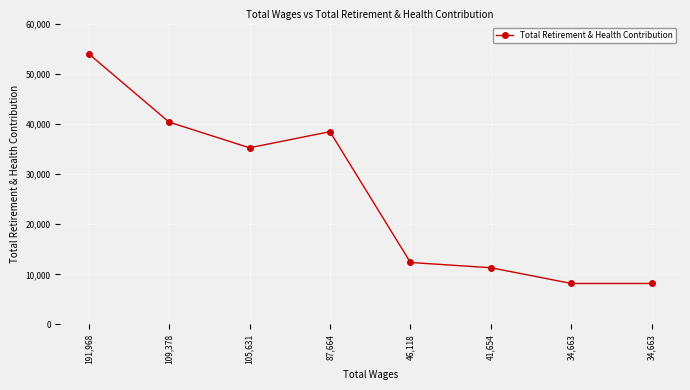

Which label corresponds to the largest value in the chart?

191,968